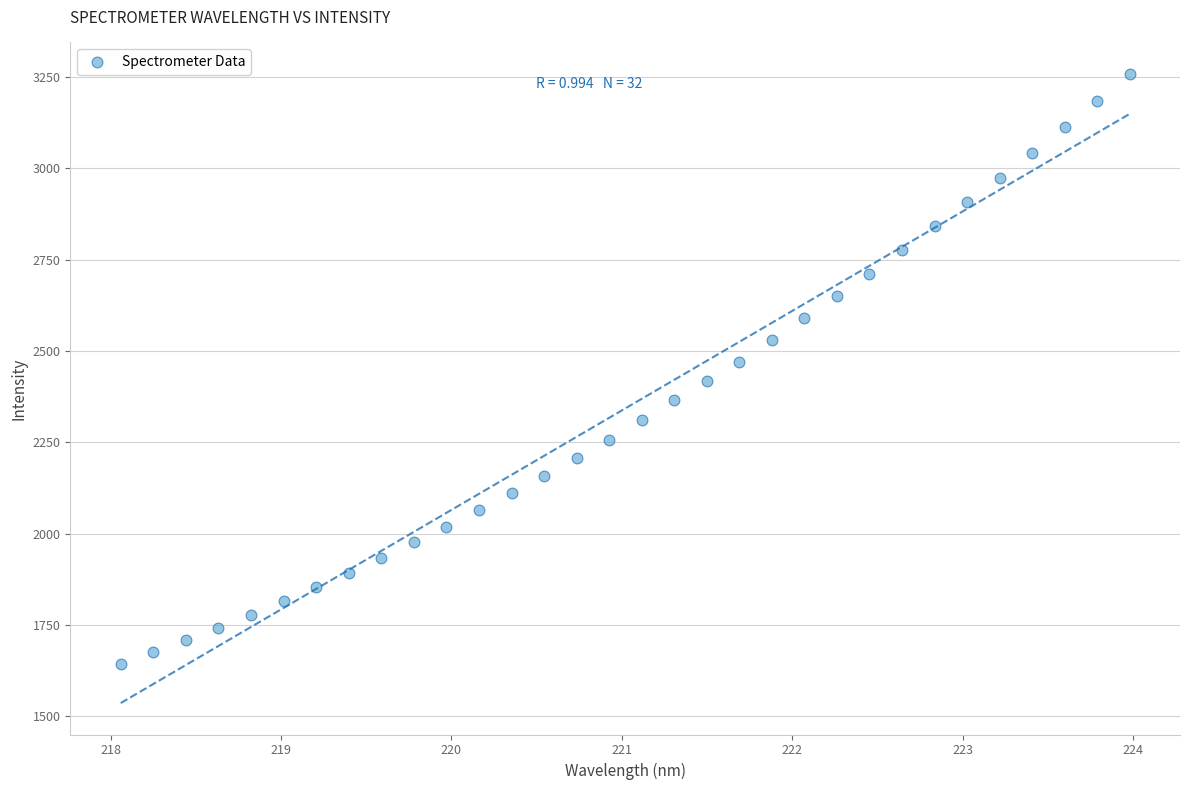

What is the range of Y values (max minus min)?

1616.8